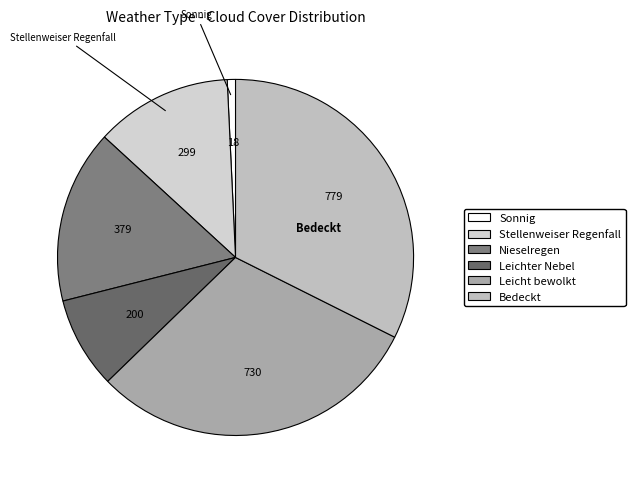

Is there any slice that represents more than half of the pie?

No